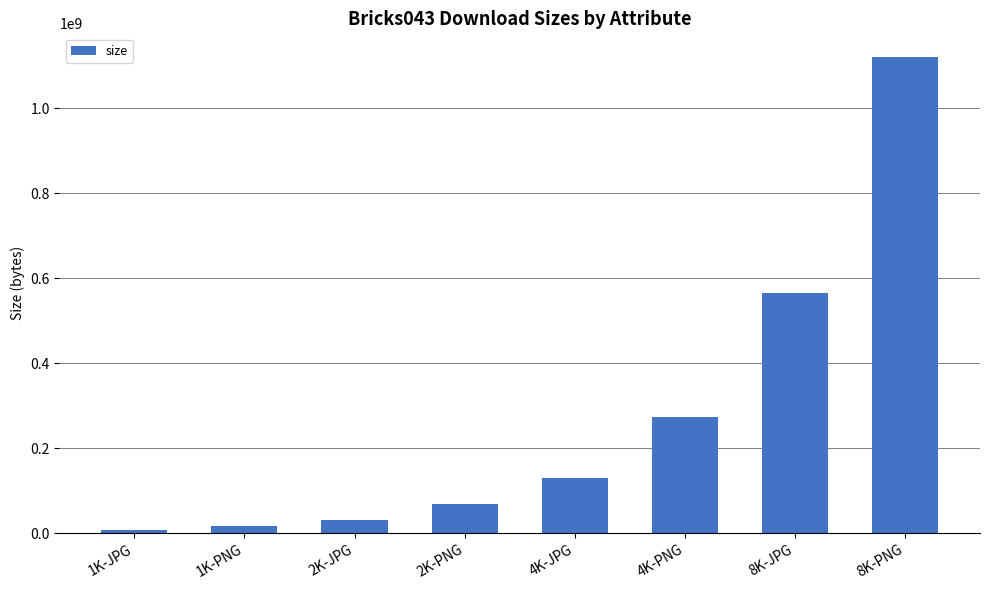

How many data points does each series have?

8